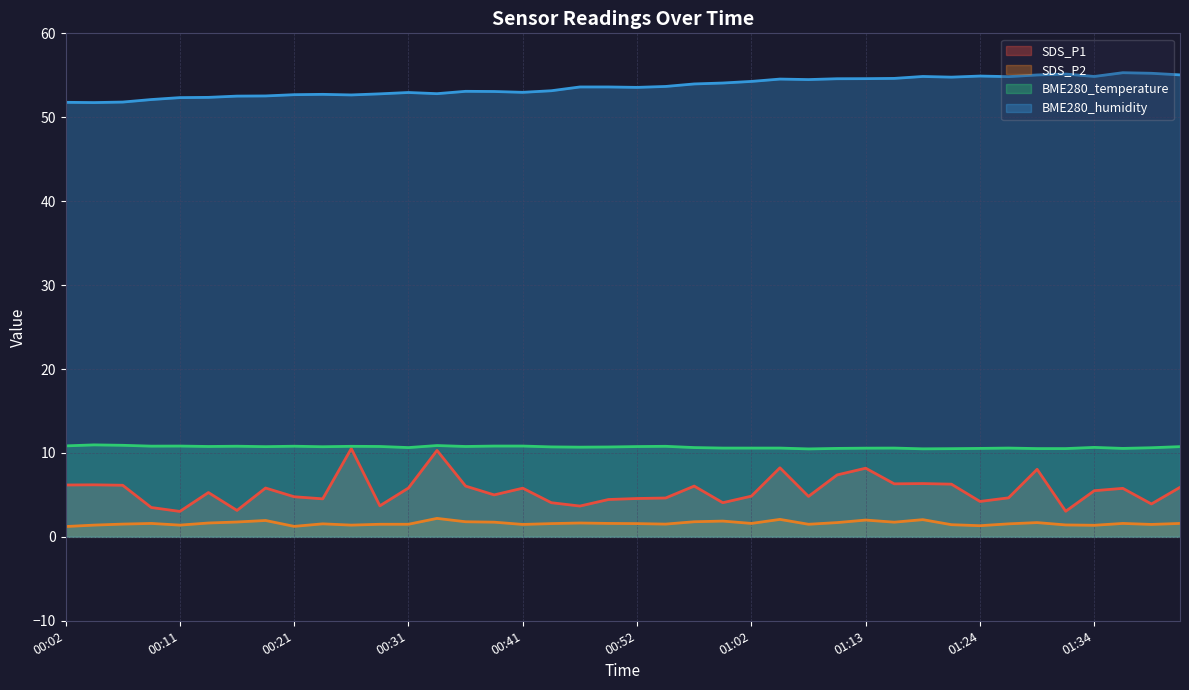

What is the value of the BME280_temperature point at the 36th from the left?

10.5